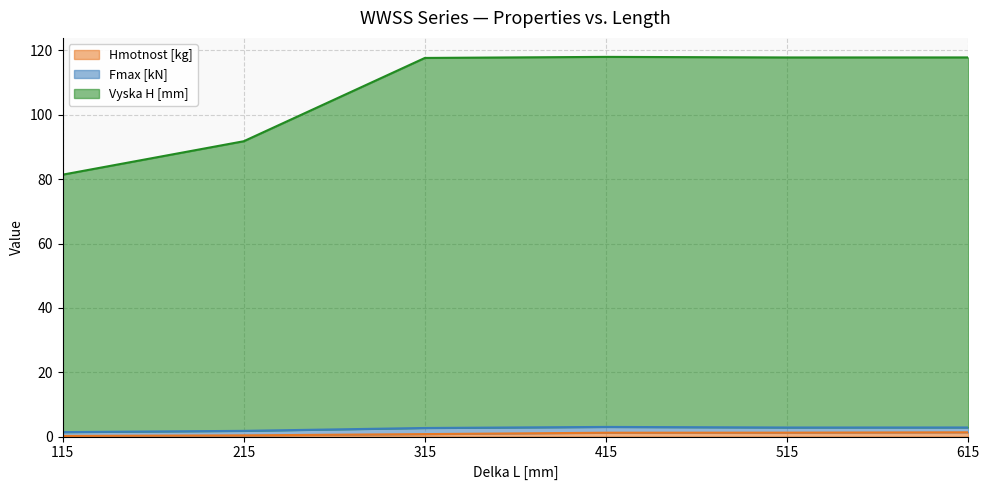

How many lines are shown in the chart?

3